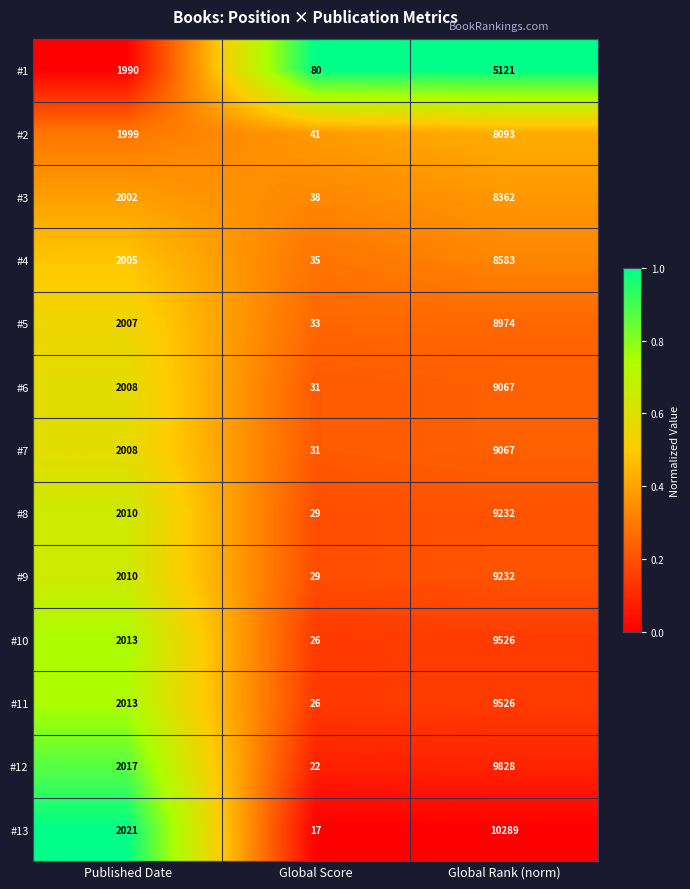

What is the greatest value displayed?

10289